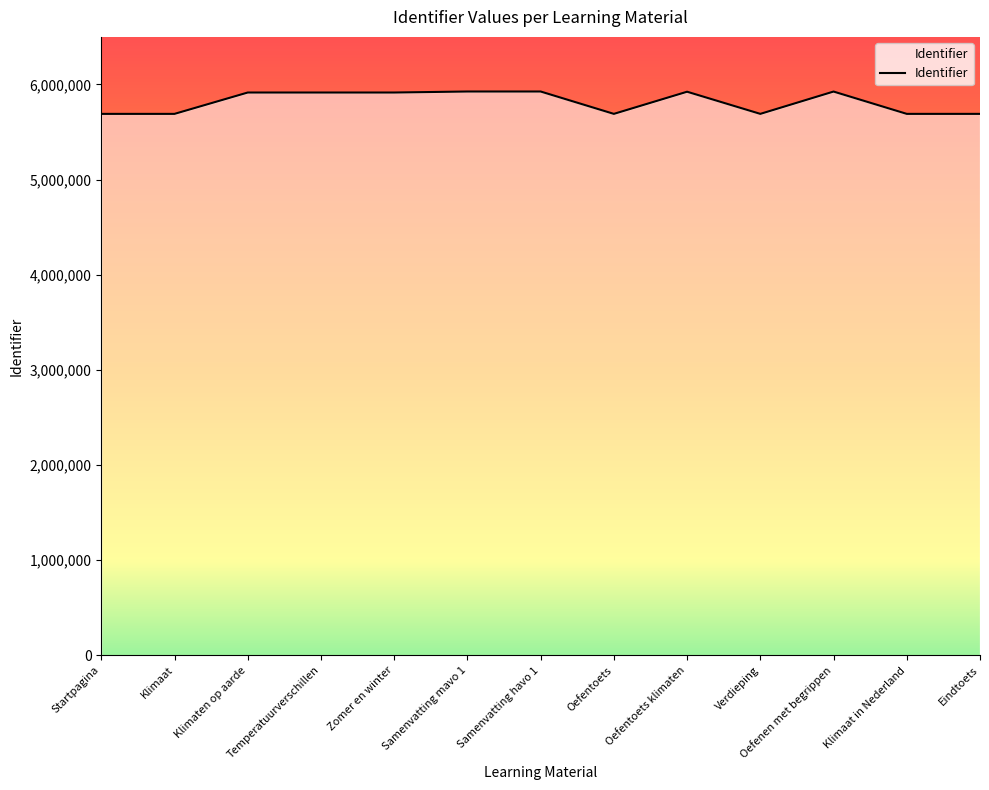

How many lines are shown in the chart?

1